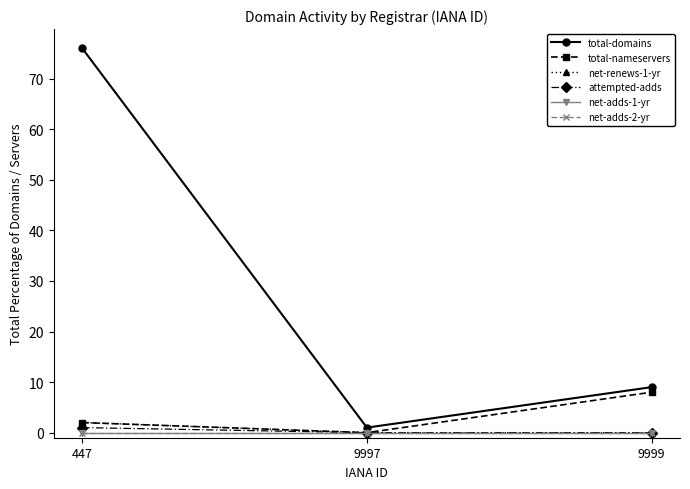

At how many categories does at least one series exceed 70?

1